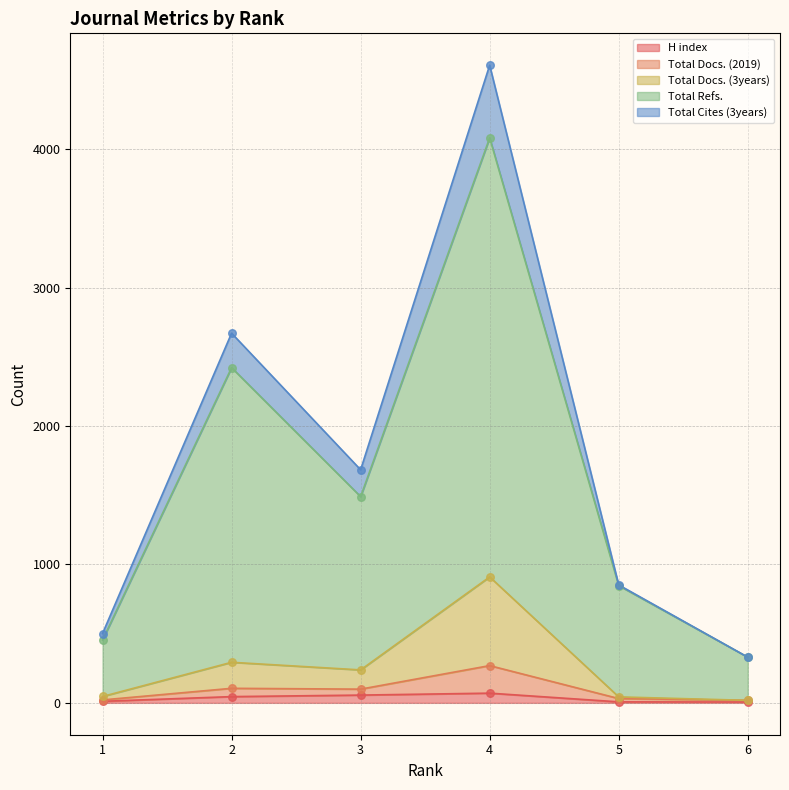

At how many categories does at least one series exceed 503?

4